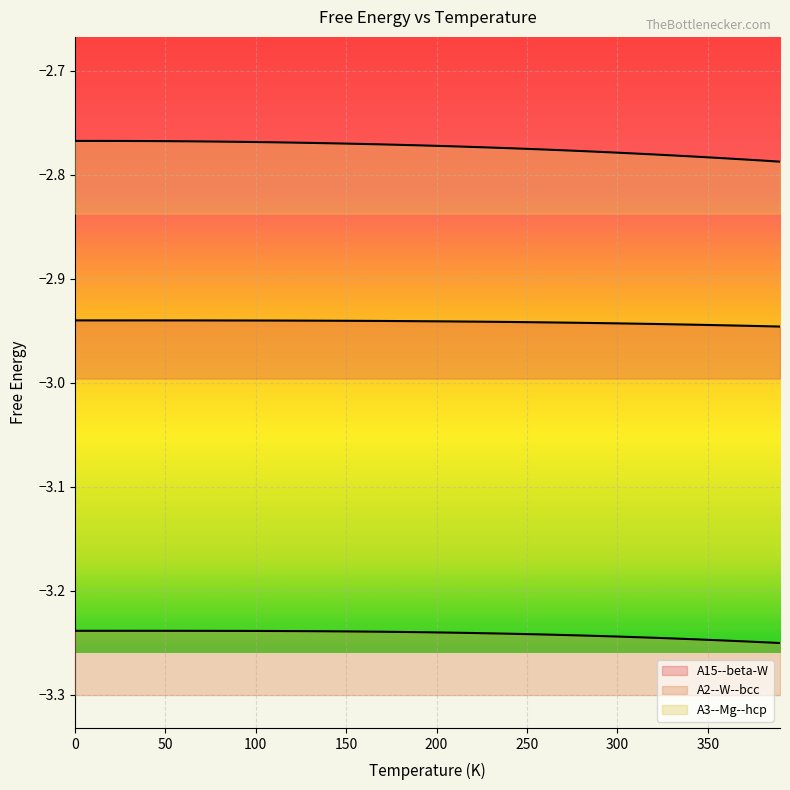

True or false: A15--beta-W and A3--Mg--hcp intersect in this chart.

False